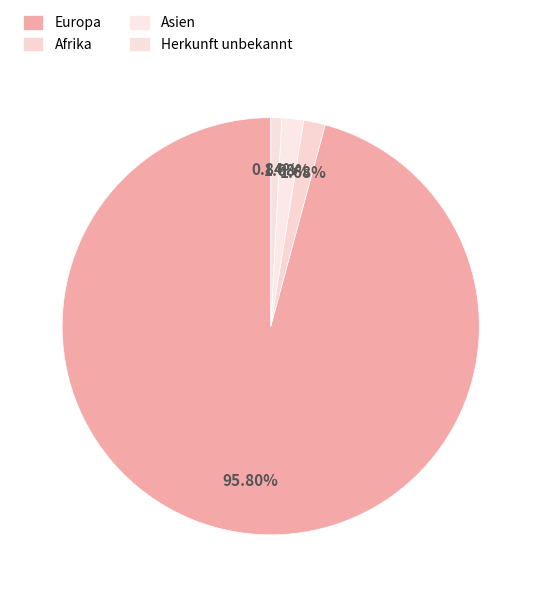

What percentage is NOT represented by Herkunft unbekannt?

99.2%